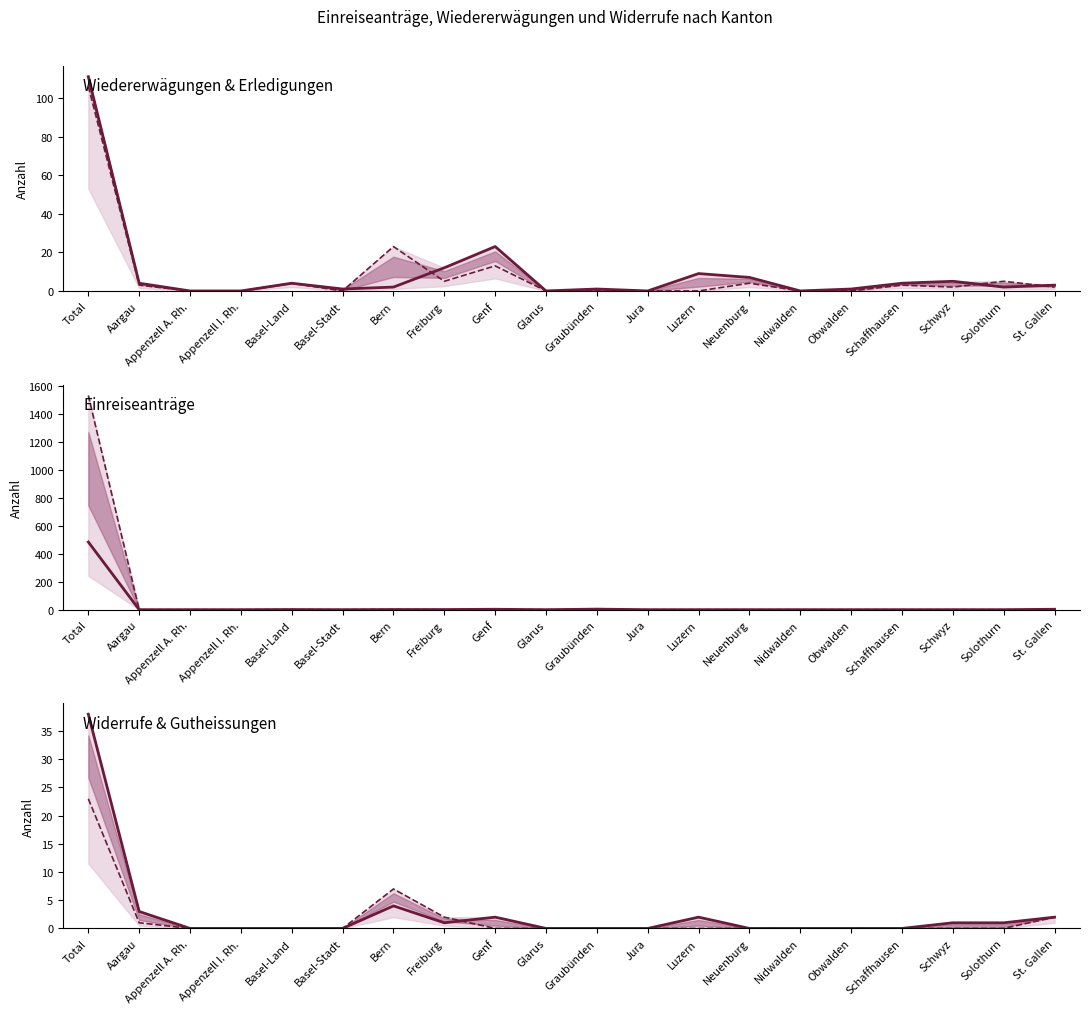

Reading left to right, list all the values displayed in this chart.

Total Wiedererwägungen: Total=111	Aargau=4	Appenzell A. Rh.=0	Appenzell I. Rh.=0	Basel-Land=4	Basel-Stadt=1	Bern=2	Freiburg=12	Genf=23	Glarus=0	Graubünden=1	Jura=0	Luzern=9	Neuenburg=7	Nidwalden=0	Obwalden=1	Schaffhausen=4	Schwyz=5	Solothurn=2	St. Gallen=3
Total Erledigungen: Total=106	Aargau=3	Appenzell A. Rh.=0	Appenzell I. Rh.=0	Basel-Land=4	Basel-Stadt=0	Bern=23	Freiburg=5	Genf=13	Glarus=0	Graubünden=0	Jura=0	Luzern=0	Neuenburg=4	Nidwalden=0	Obwalden=0	Schaffhausen=3	Schwyz=2	Solothurn=5	St. Gallen=2
Total Einreiseanträge: Total=483	Aargau=0	Appenzell A. Rh.=0	Appenzell I. Rh.=0	Basel-Land=1	Basel-Stadt=0	Bern=1	Freiburg=1	Genf=3	Glarus=0	Graubünden=4	Jura=0	Luzern=0	Neuenburg=0	Nidwalden=0	Obwalden=0	Schaffhausen=0	Schwyz=0	Solothurn=0	St. Gallen=3
Hängige Einreiseanträge: Total=1529	Aargau=0	Appenzell A. Rh.=0	Appenzell I. Rh.=0	Basel-Land=1	Basel-Stadt=0	Bern=2	Freiburg=0	Genf=0	Glarus=0	Graubünden=0	Jura=0	Luzern=0	Neuenburg=0	Nidwalden=0	Obwalden=0	Schaffhausen=0	Schwyz=0	Solothurn=0	St. Gallen=0
Widerrufe Asyl: Total=38	Aargau=3	Appenzell A. Rh.=0	Appenzell I. Rh.=0	Basel-Land=0	Basel-Stadt=0	Bern=4	Freiburg=1	Genf=2	Glarus=0	Graubünden=0	Jura=0	Luzern=2	Neuenburg=0	Nidwalden=0	Obwalden=0	Schaffhausen=0	Schwyz=1	Solothurn=1	St. Gallen=2
Teilweise Gutheissungen: Total=23	Aargau=1	Appenzell A. Rh.=0	Appenzell I. Rh.=0	Basel-Land=0	Basel-Stadt=0	Bern=7	Freiburg=2	Genf=0	Glarus=0	Graubünden=0	Jura=0	Luzern=0	Neuenburg=0	Nidwalden=0	Obwalden=0	Schaffhausen=0	Schwyz=0	Solothurn=0	St. Gallen=2